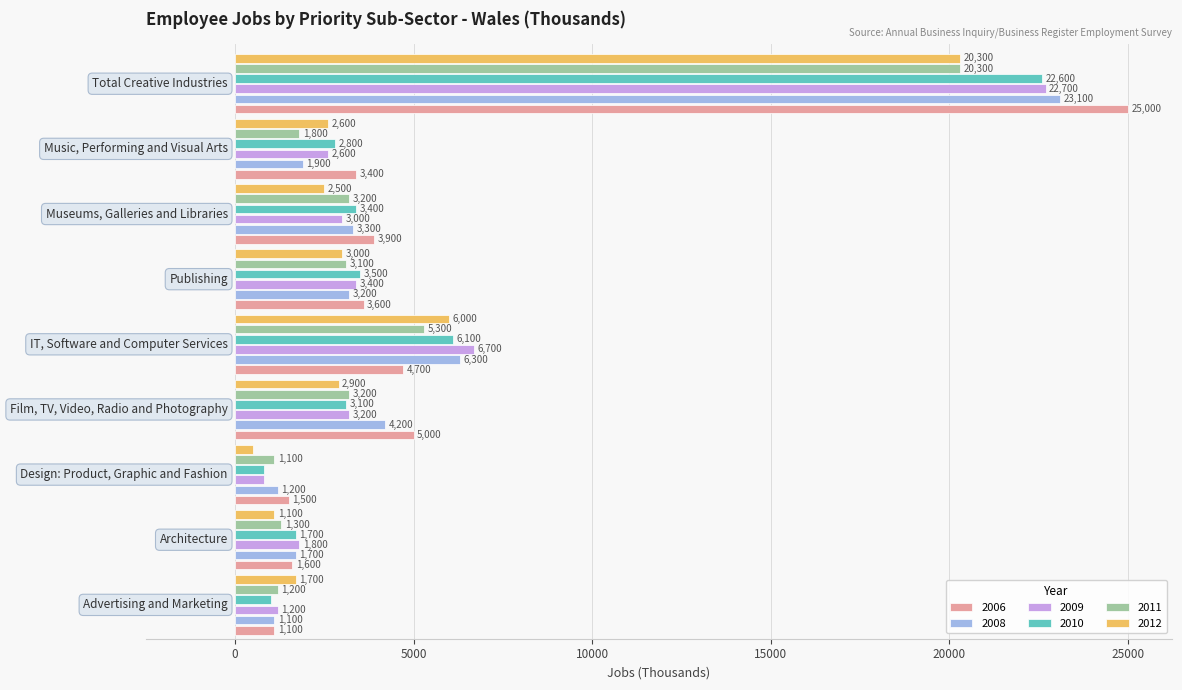

Which series has the largest range (max minus min)?

2006